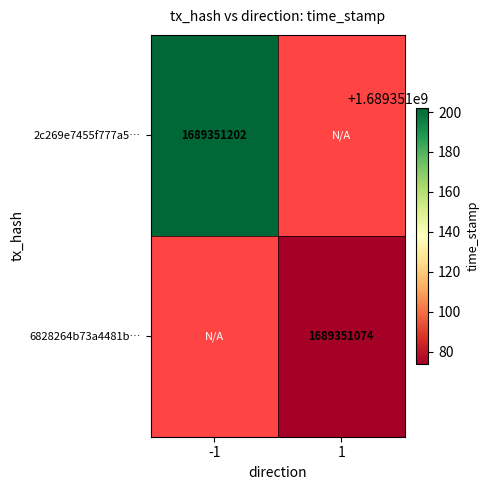

The value of 6828264b73a4481b… at 1 is 1001412252. True or false?

False